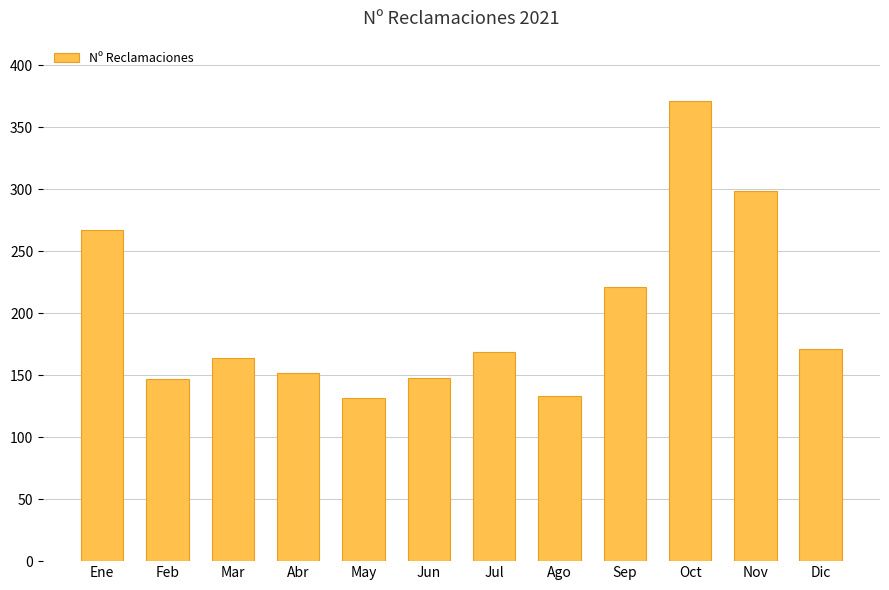

How many values are below 169?

6